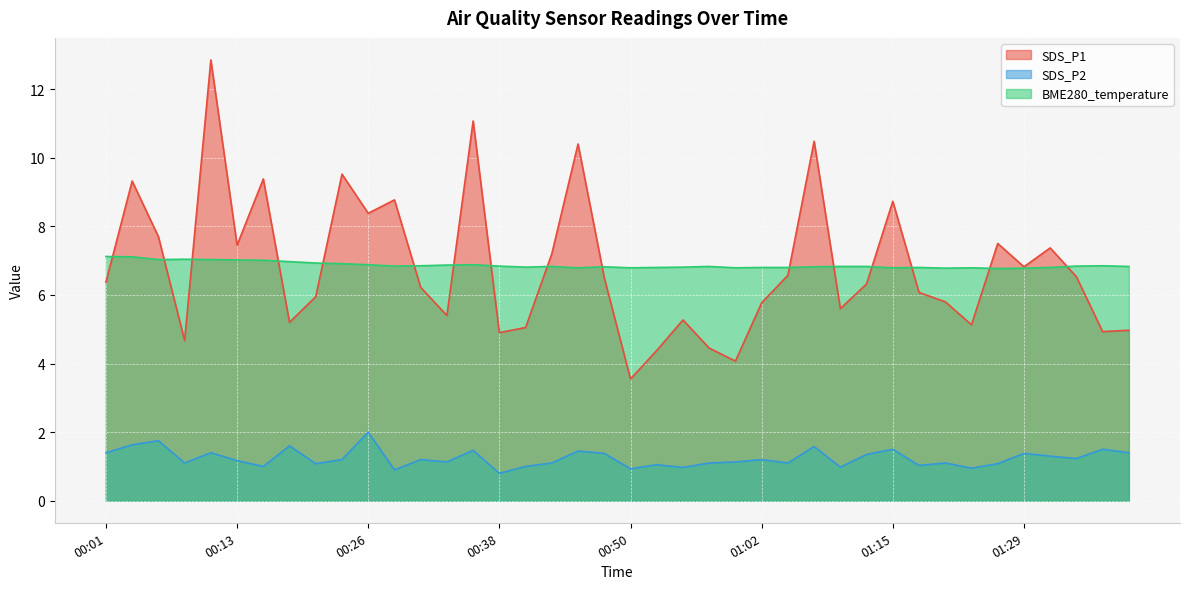

Does the chart display data point markers on the line(s)?

No